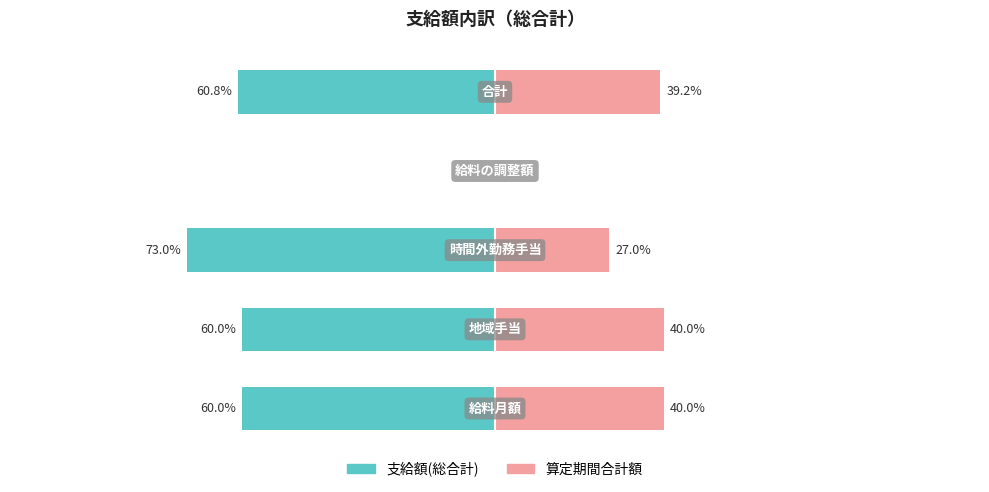

Rank the categories by 支給額(総合計) value from highest to lowest.

3, 0, 1, 4, 2